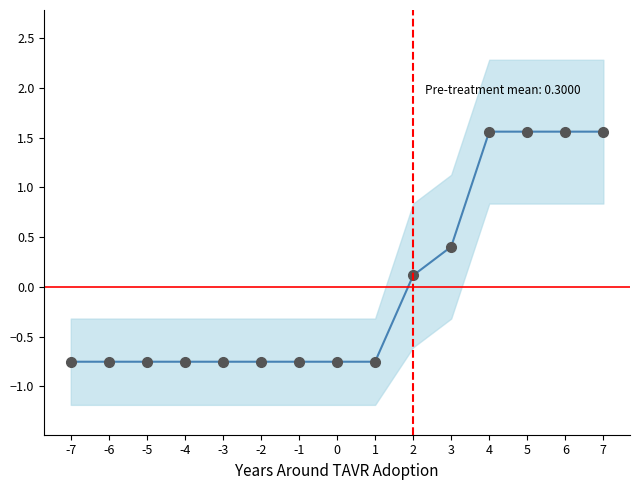

Rank the categories by value from lowest to highest.

-7, -6, -5, -4, -3, -2, -1, 0, 1, 2, 3, 4, 5, 6, 7